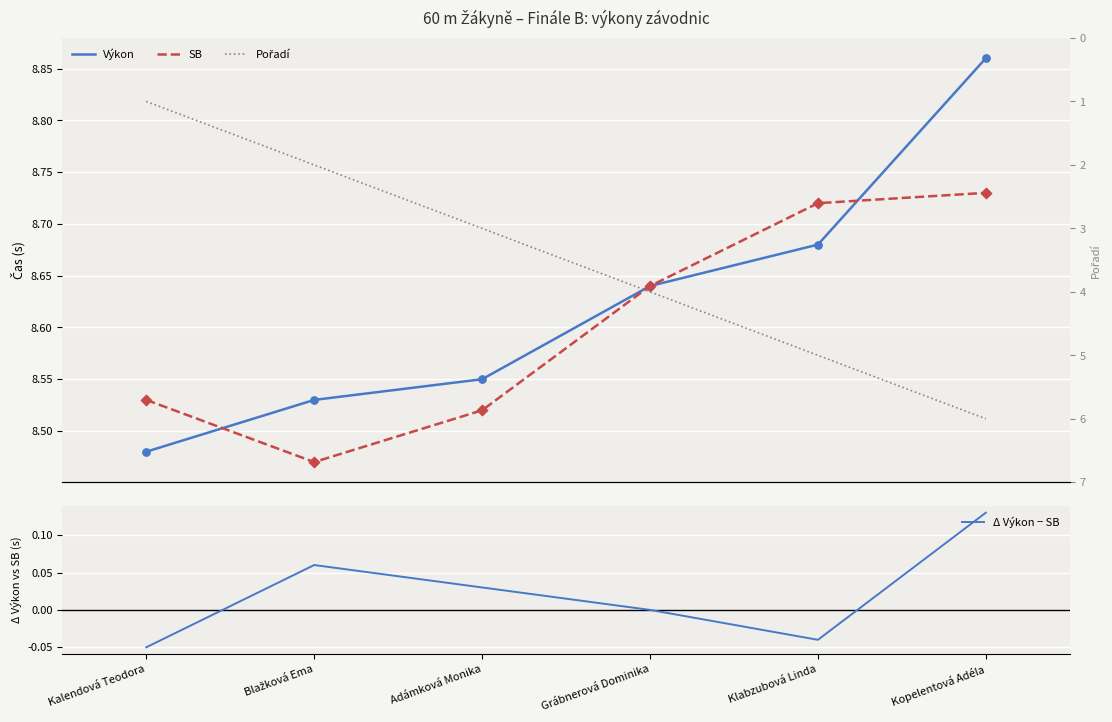

Which series has the largest Y range (max minus min)?

Pořadí